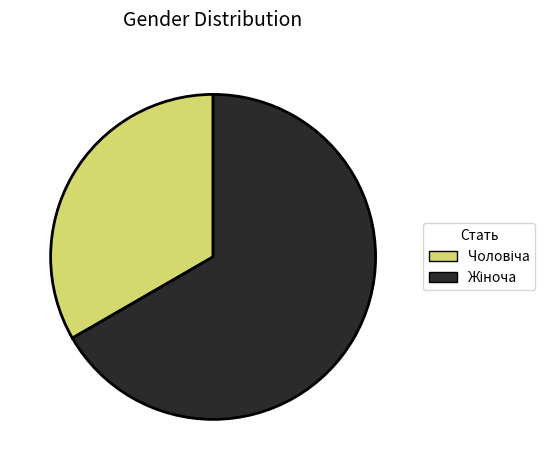

Is there a majority slice in this chart?

Yes